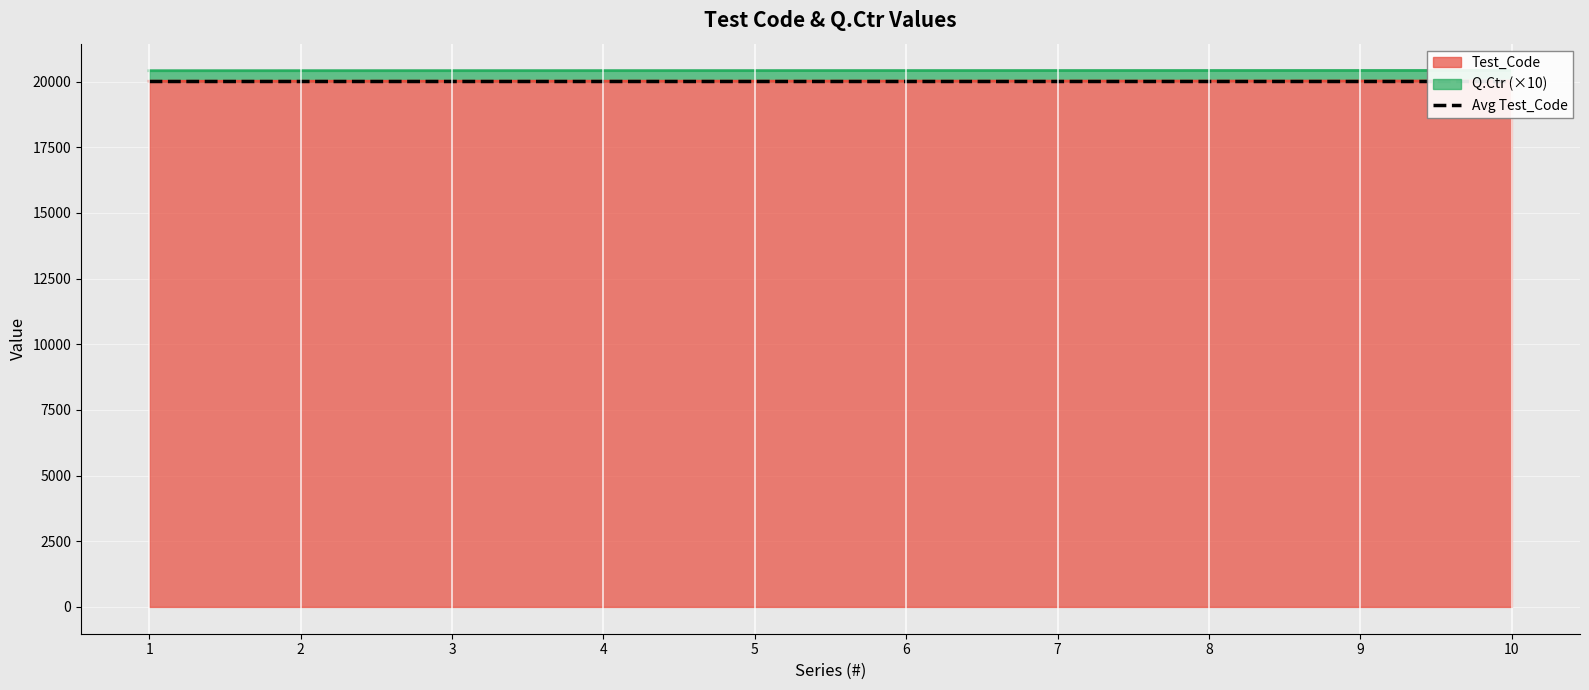

What is the change in value from 1 to 9?

+8